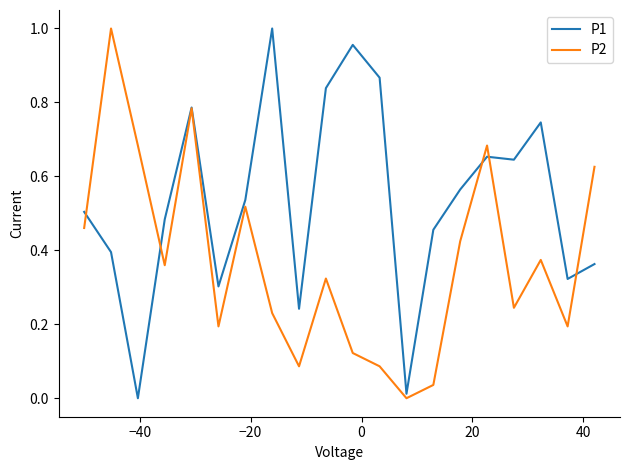

Rank the series by their average value, from lowest to highest.

P2, P1